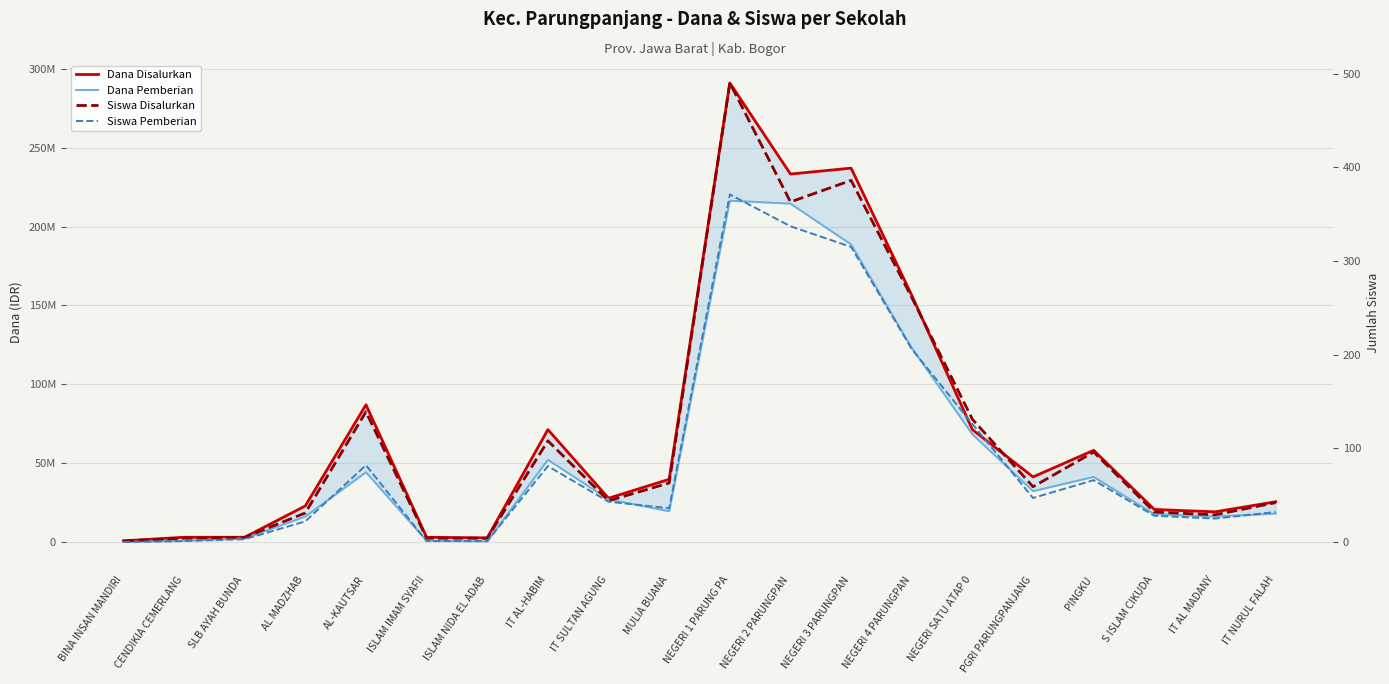

Rank the series by their maximum value, from lowest to highest.

Siswa Pemberian, Siswa Disalurkan, Dana Pemberian, Dana Disalurkan